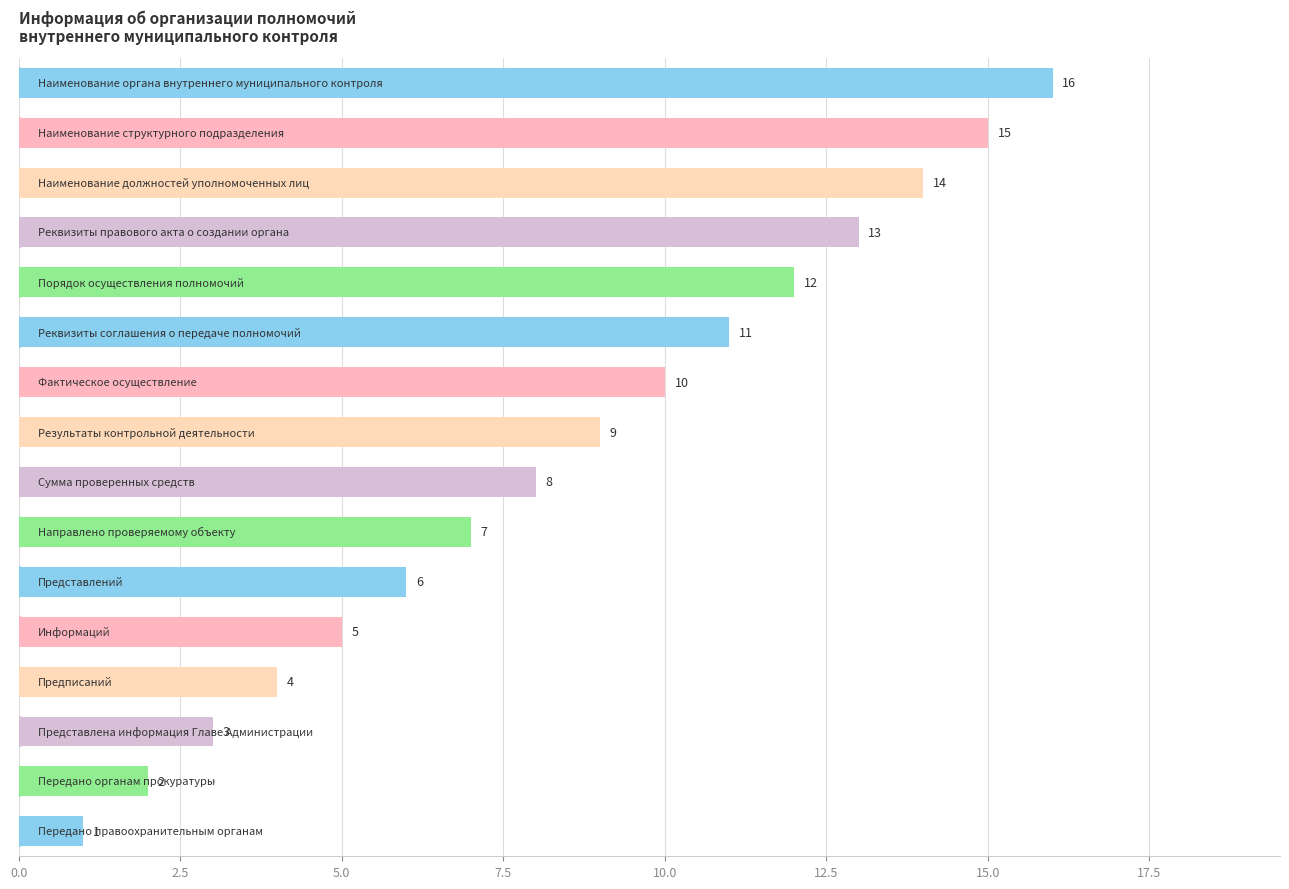

Reading top to bottom, transcribe all the data shown in this chart.

16	15	14	13	12	11	10	9	8	7	6	5	4	3	2	1